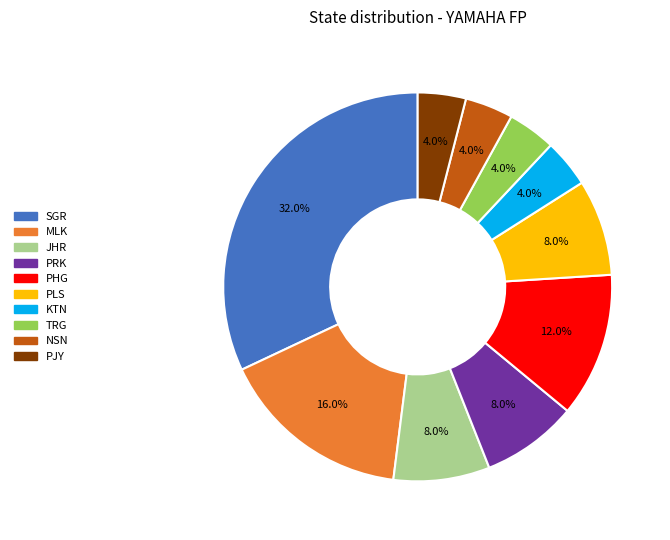

What percentage do JHR and KTN together represent?

12.0%